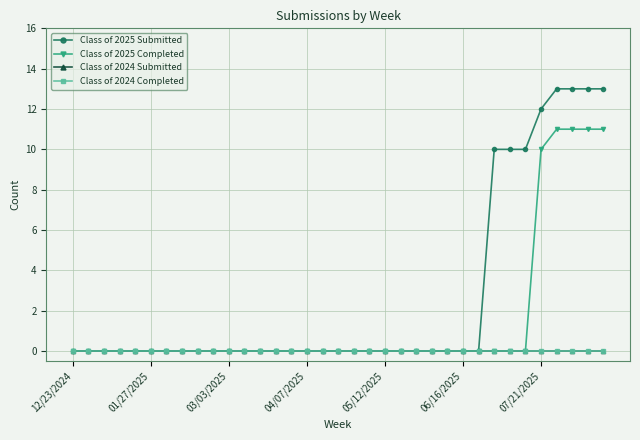

At how many categories does at least one series exceed 2?

8